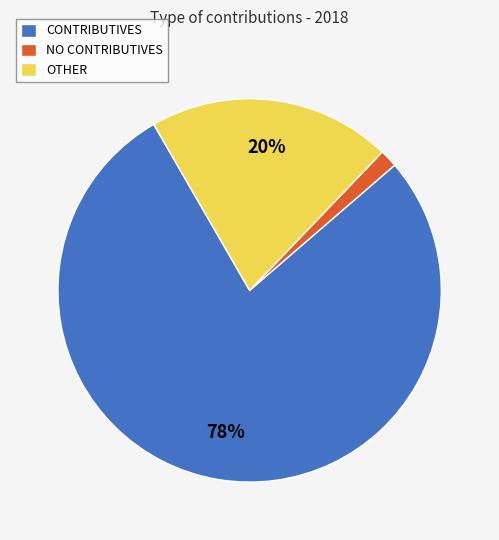

What is the smallest slice in the pie chart?

NO CONTRIBUTIVES